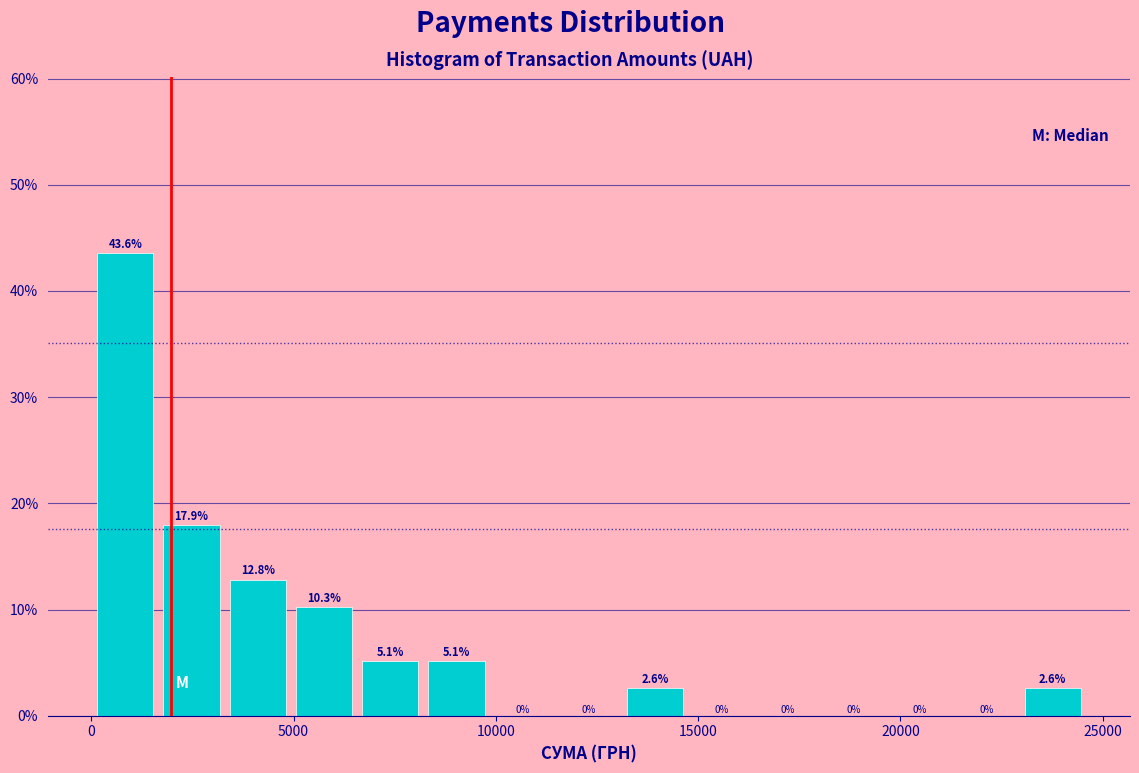

Around what value on the x-axis is the tallest bar? Give the approximate position of its centre, as read against the axis.

1000